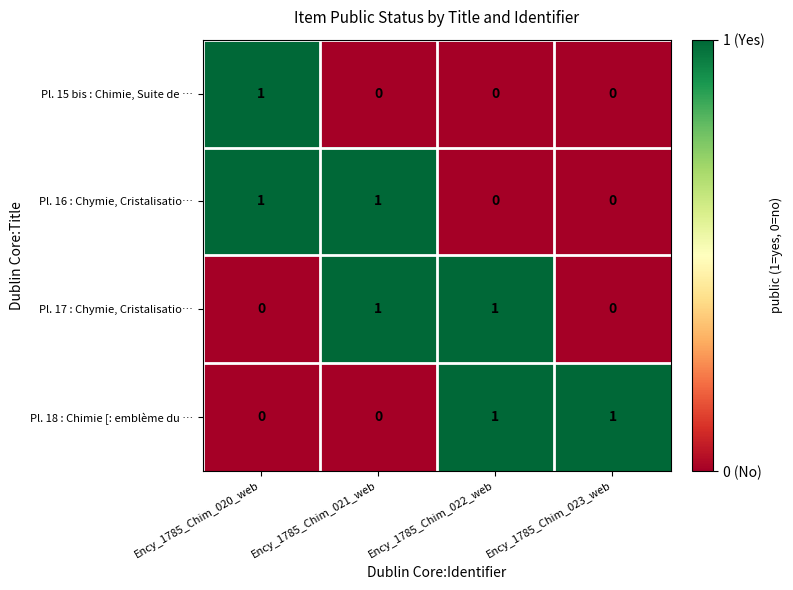

Count the Pl. 18 : Chimie [: emblème du … values in the range 0 to 1.

4